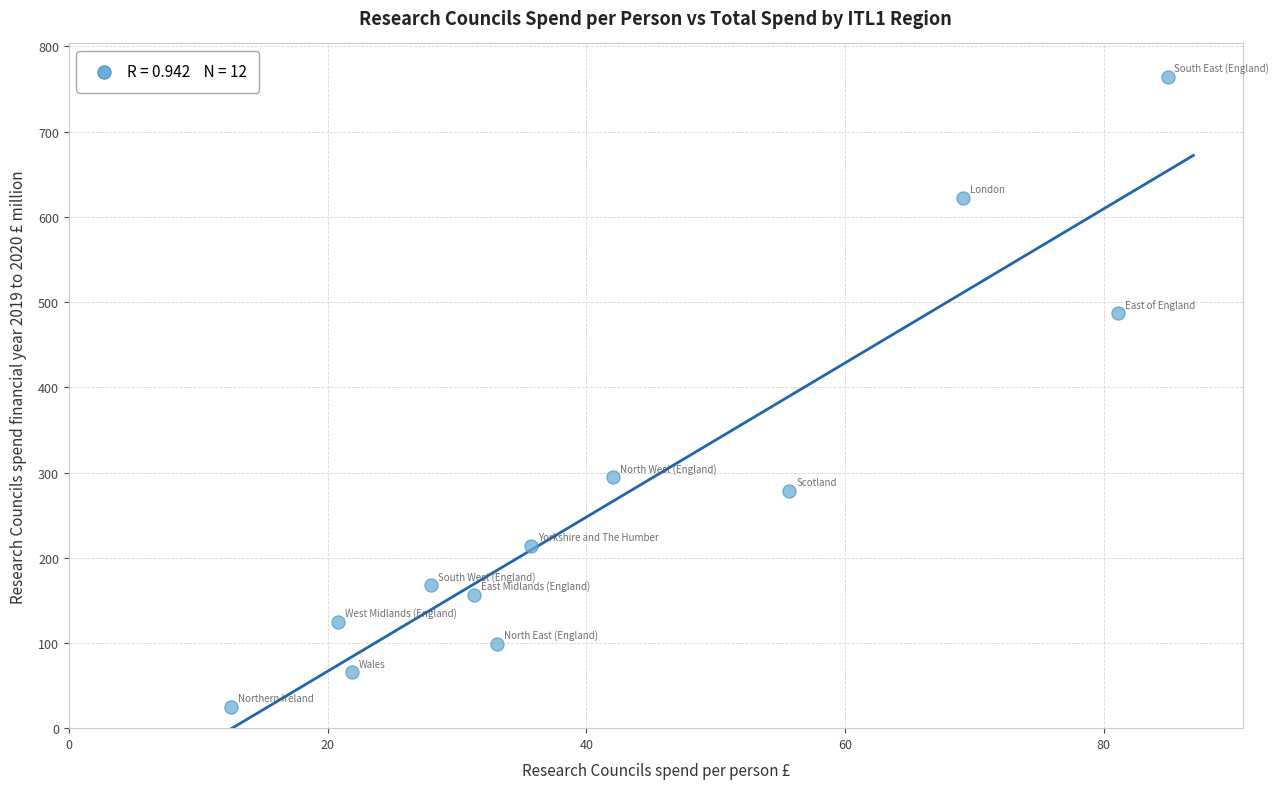

What is the average Y value?

275.0